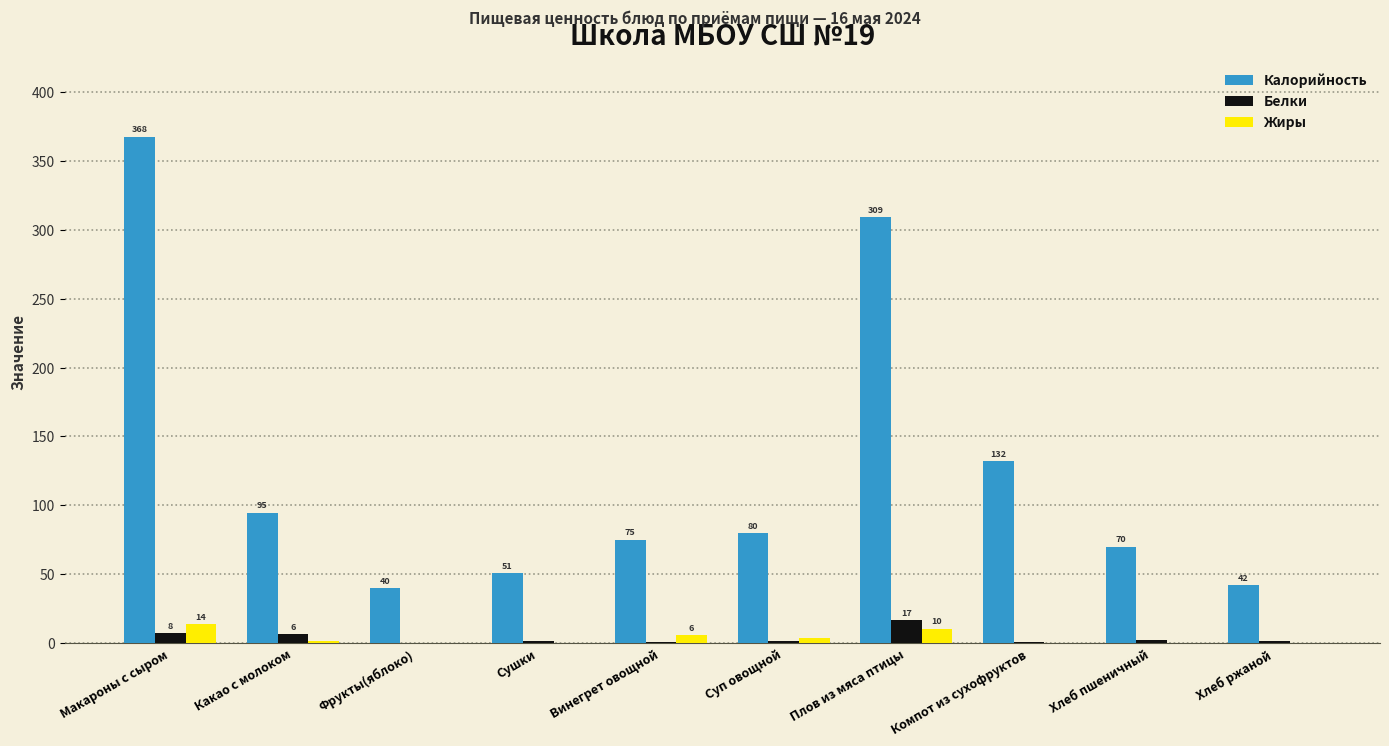

Which series changed the most between Суп овощной and Плов из мяса птицы?

Калорийность